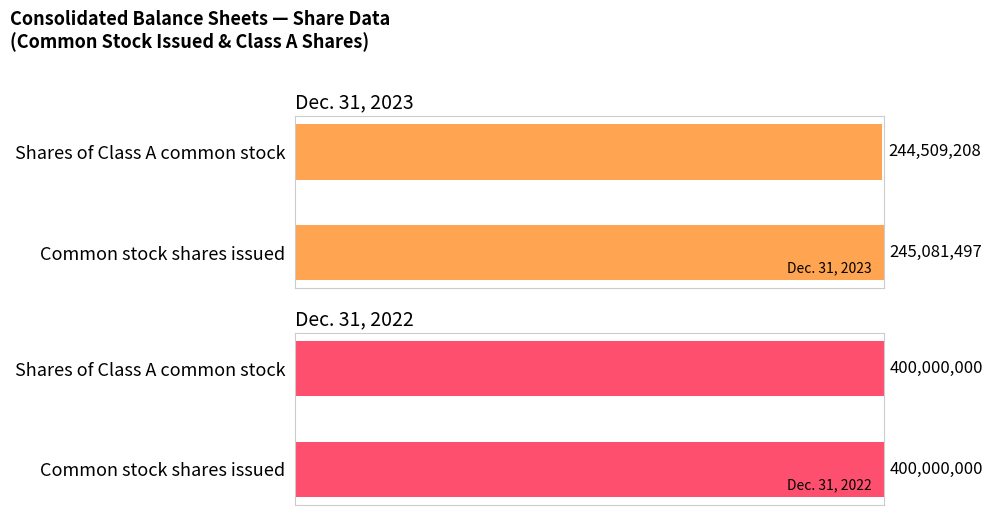

Are the bars horizontal?

Yes